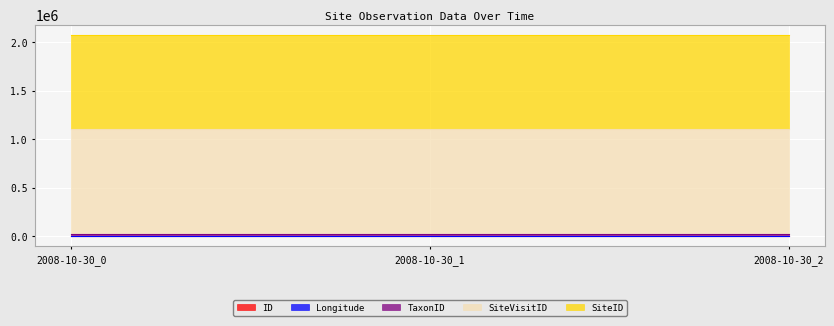

What is the average value of the Longitude series?

145.4